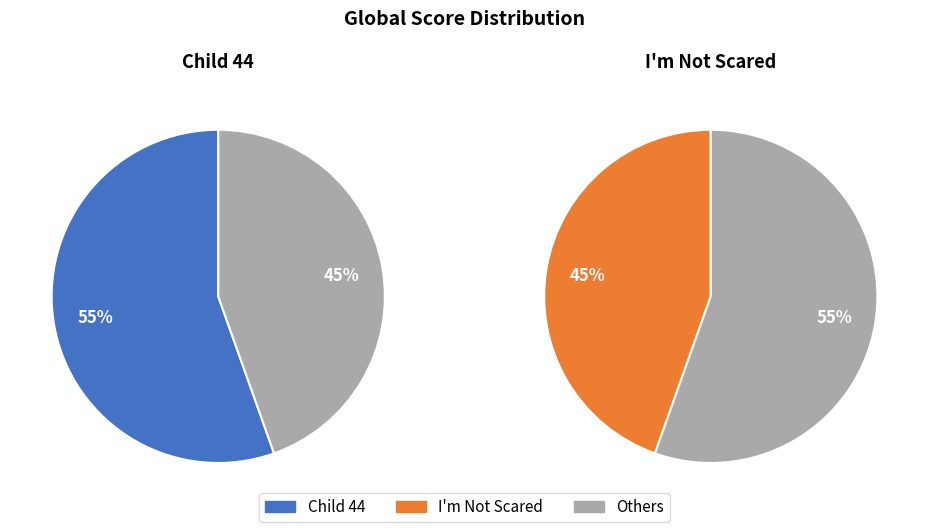

To the nearest percent, what portion does I'm Not Scared represent?

45%